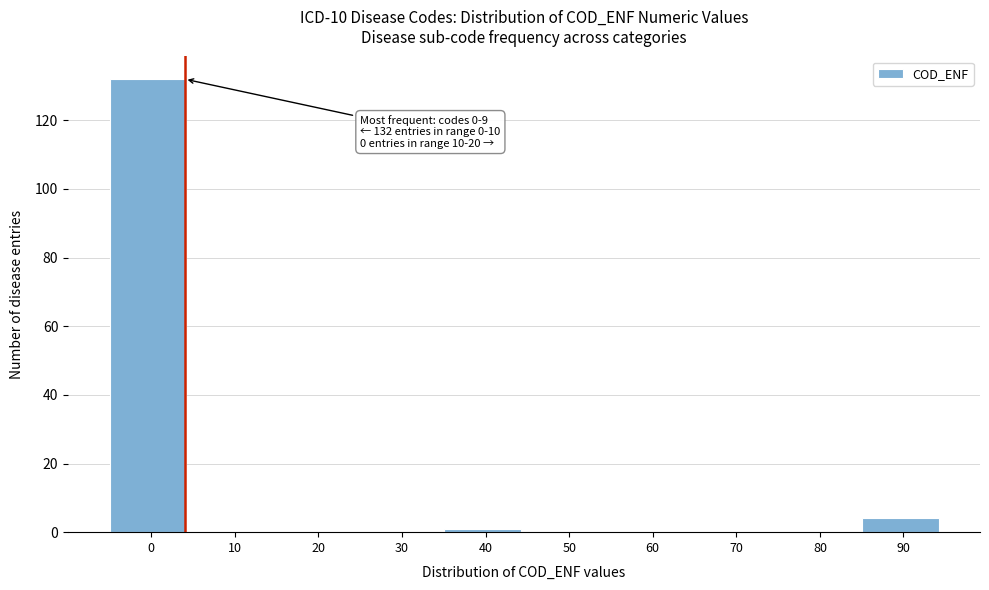

Reading left to right, list all the values displayed in this chart.

0=132	10=0	20=0	30=0	40=1	50=0	60=0	70=0	80=0	90=4